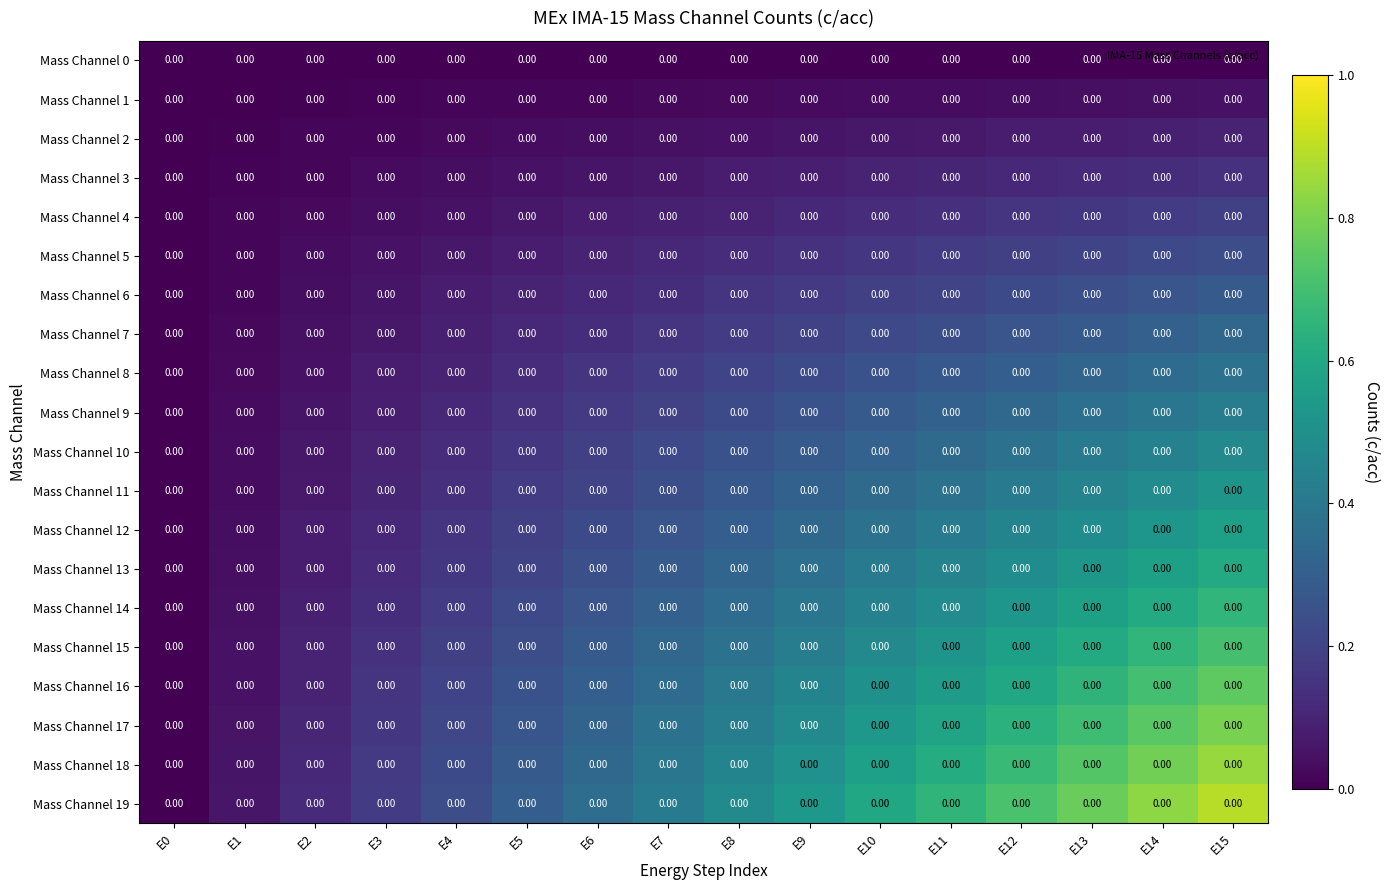

What is the maximum value shown in the chart?

0.9